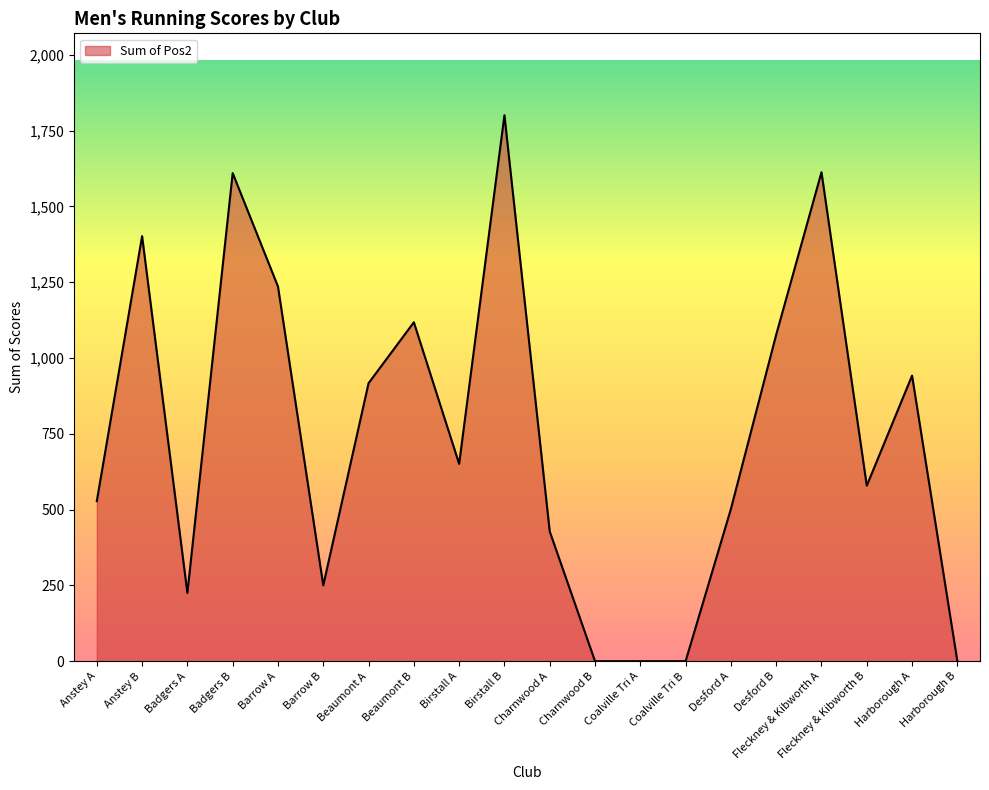

What is the sum of all values?

14879